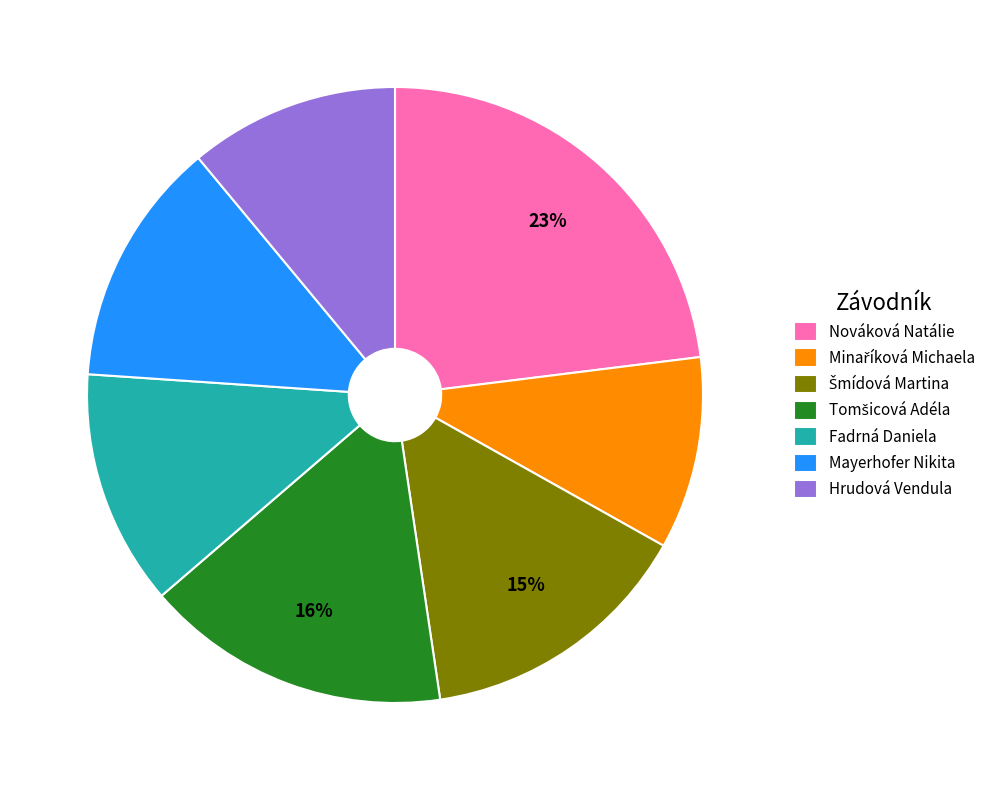

To the nearest percent, what portion does Nováková Natálie represent?

23%